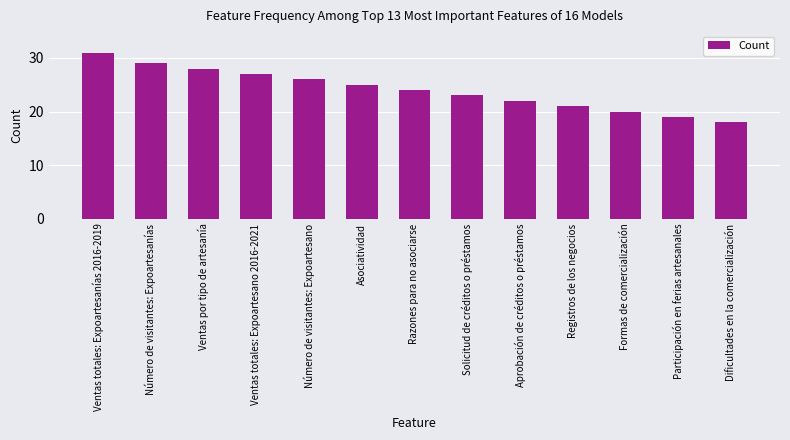

What is the label of the 8th bar from the right?

Asociatividad